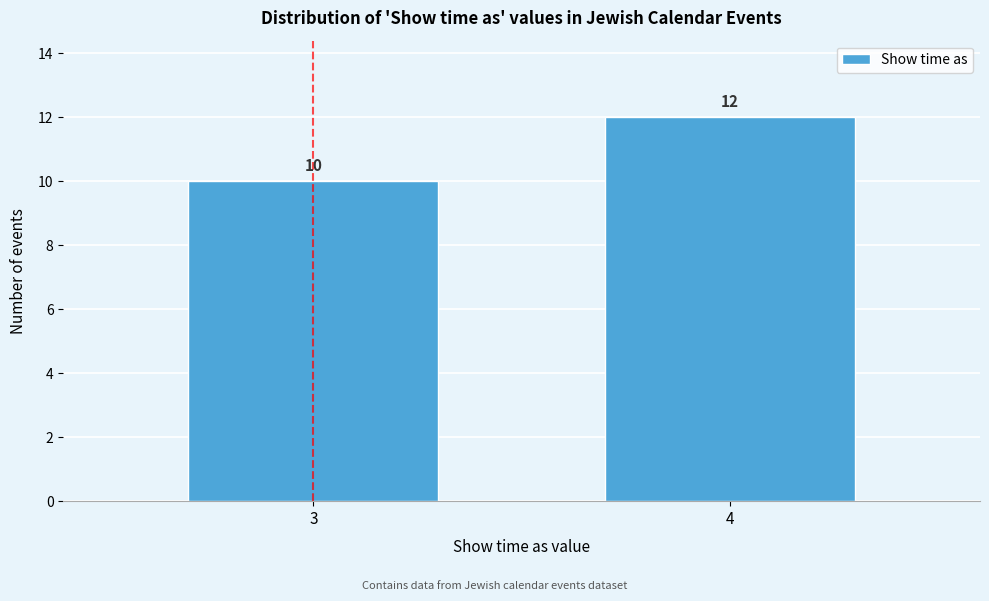

Reading left to right, transcribe all the data shown in this chart.

10	12